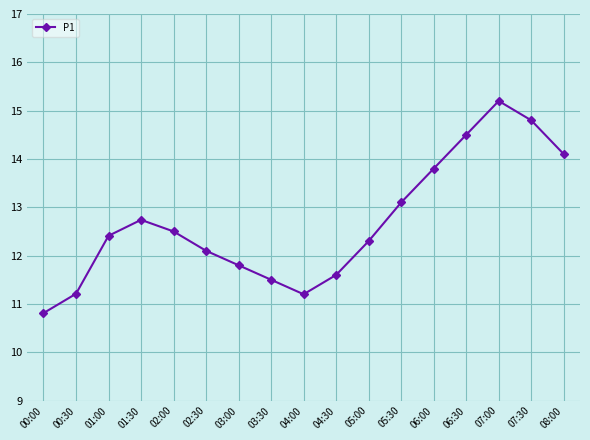

Between 02:30 and 05:00, which is larger?

05:00